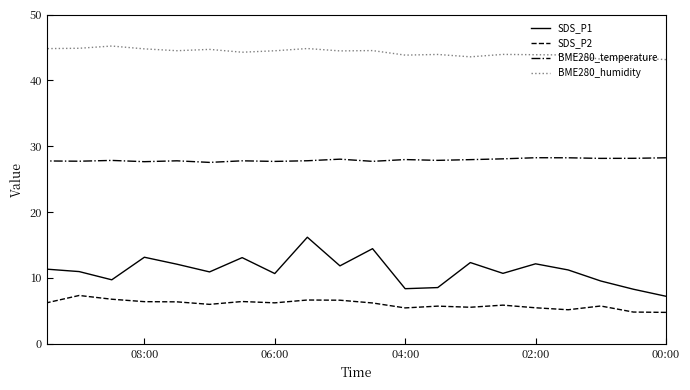

At which category does BME280_temperature reach its first local peak?

02:00